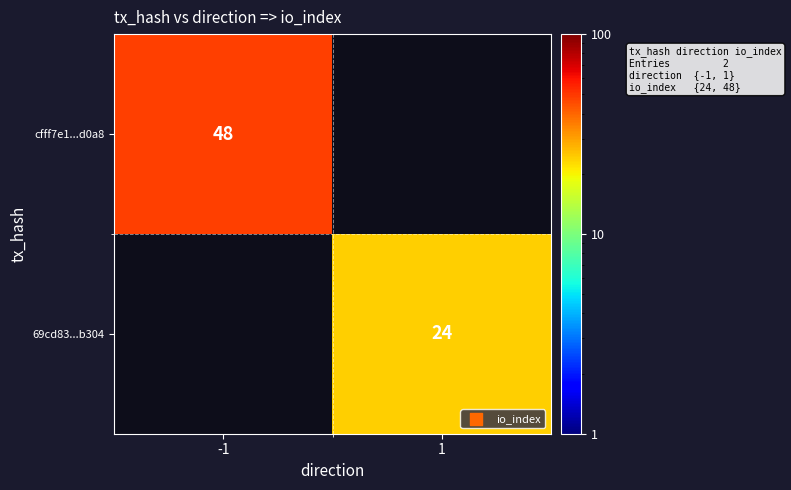

True or false: 69cd83...b304 has a value of 24 at 1.

True